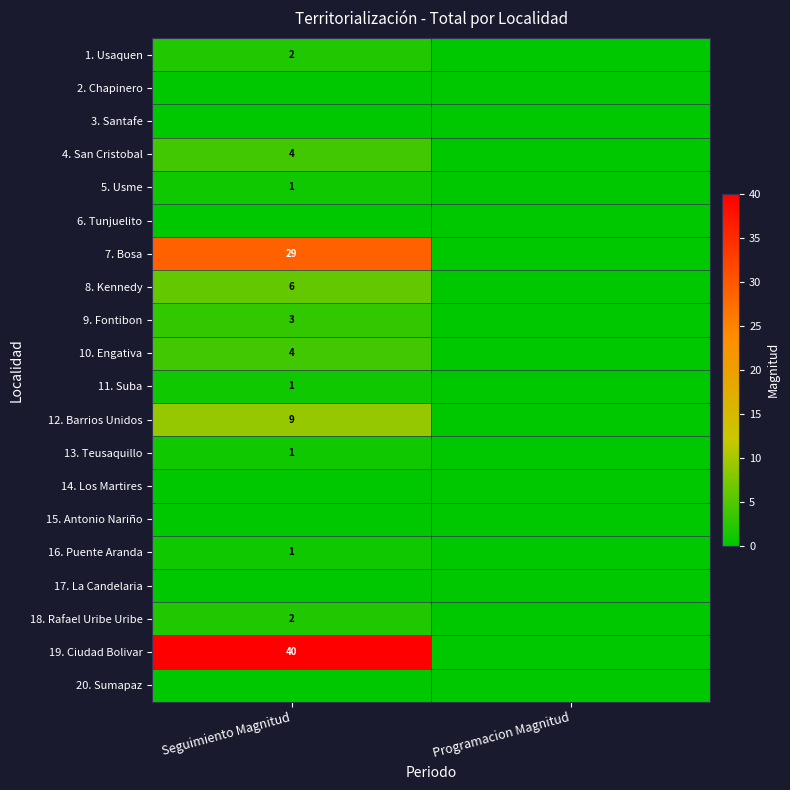

Is it true that 5. Usme equals 0 at Seguimiento Magnitud?

False